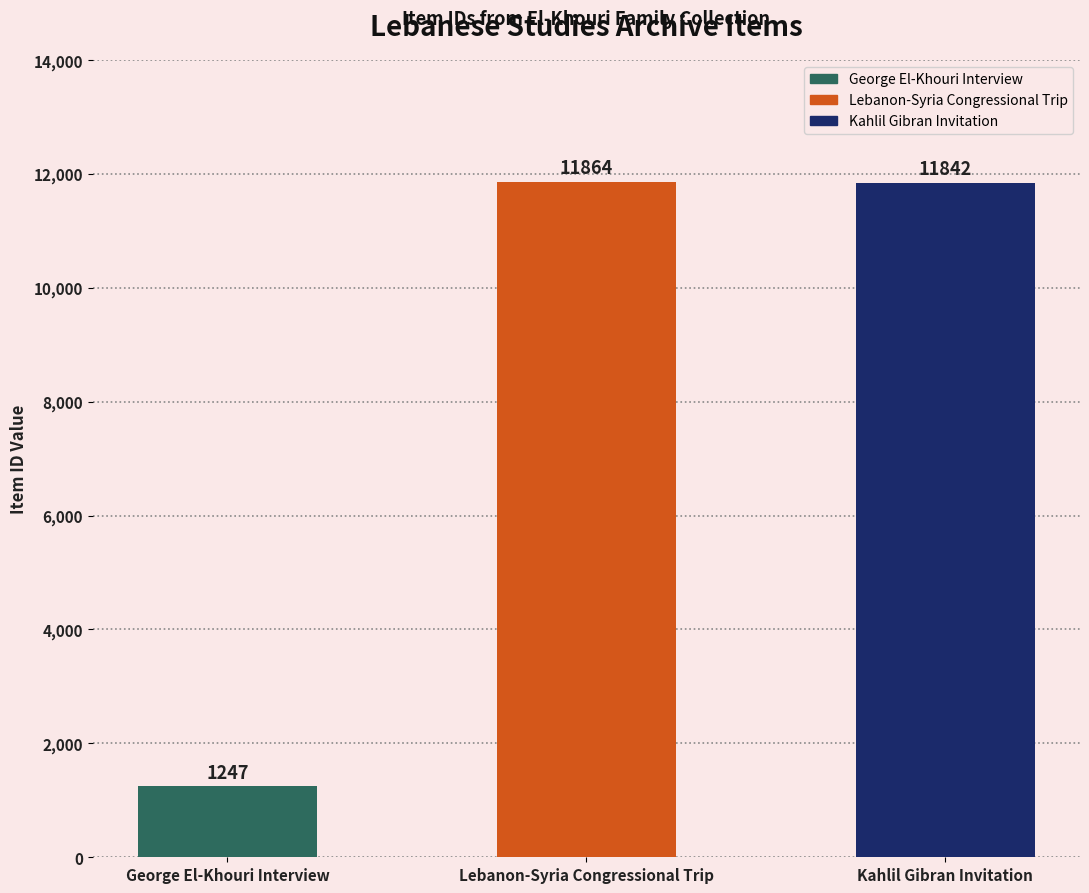

What is the value of the 2nd bar from the left?

11864